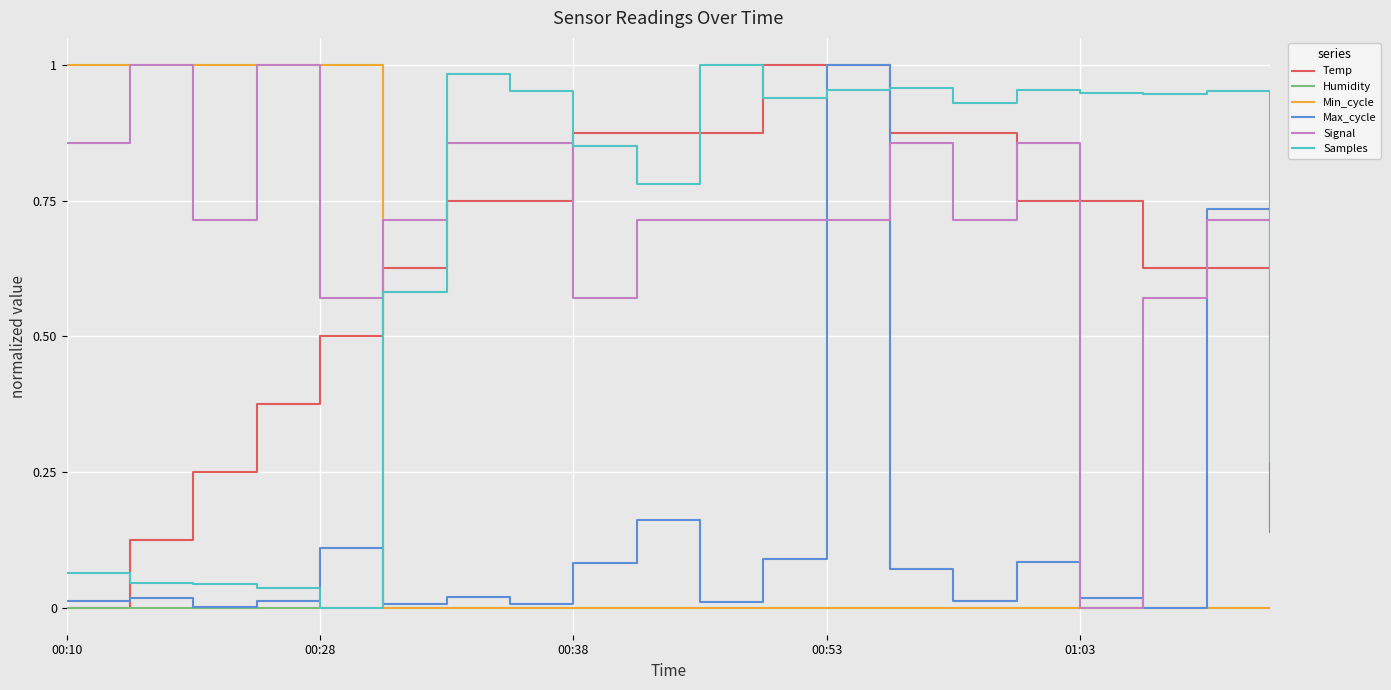

How many lines are shown in the chart?

6